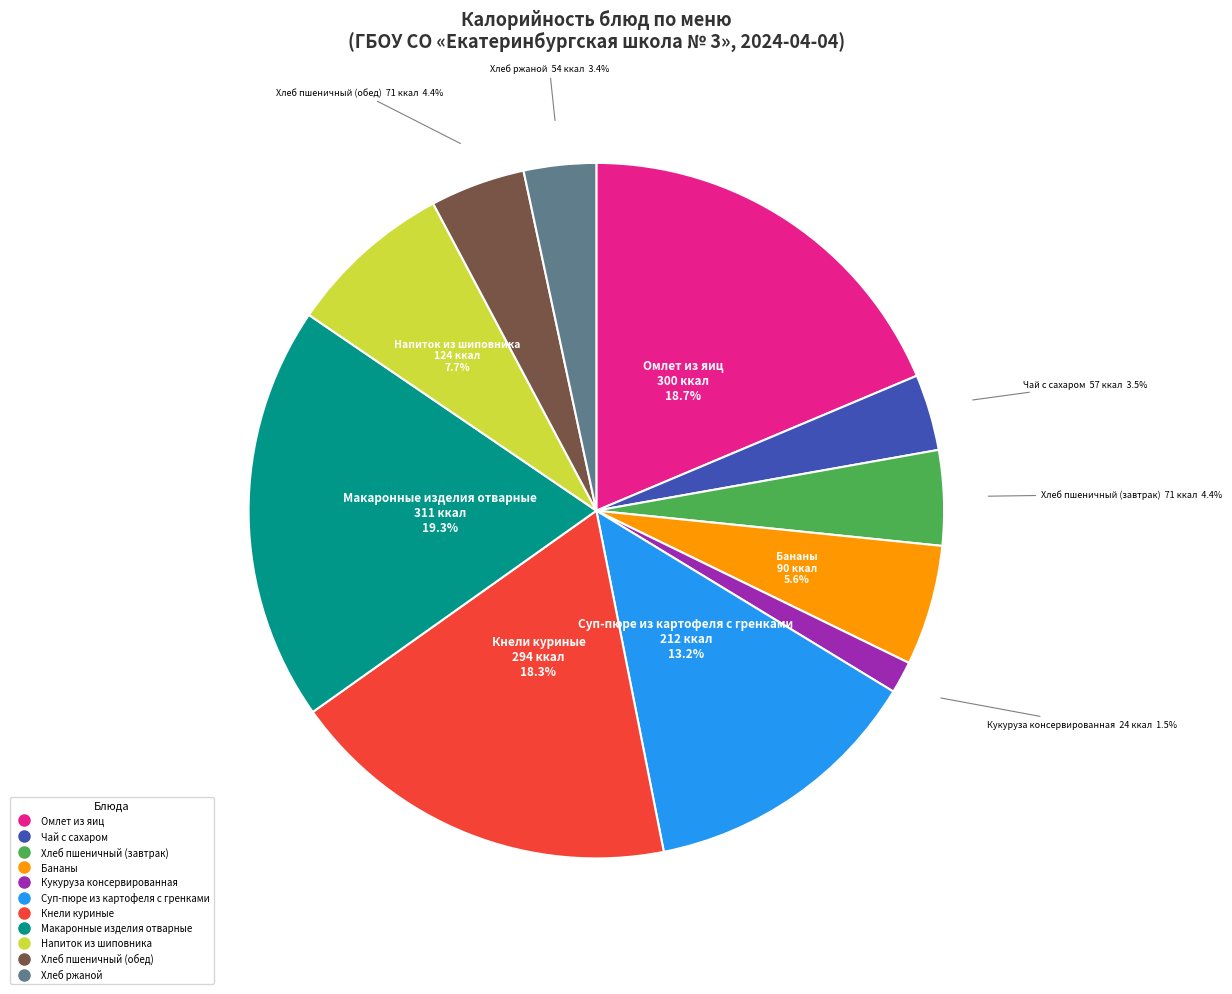

Which category has the smallest portion of the pie?

Кукуруза консервированная